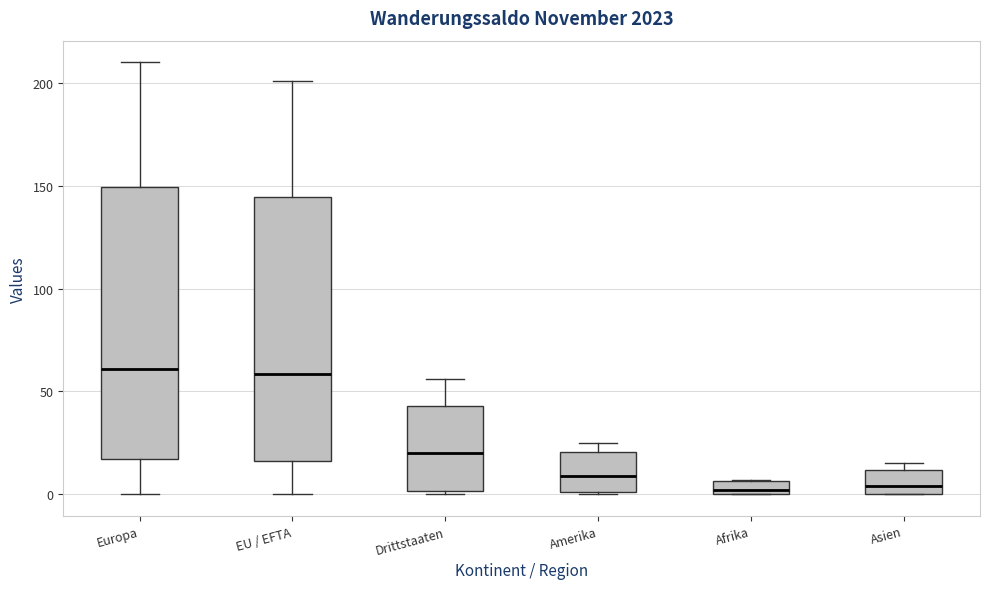

Where is the lower edge of the box for Amerika on the y-axis? The values are not printed on the chart, so give them approximately, as read against the axis.

0